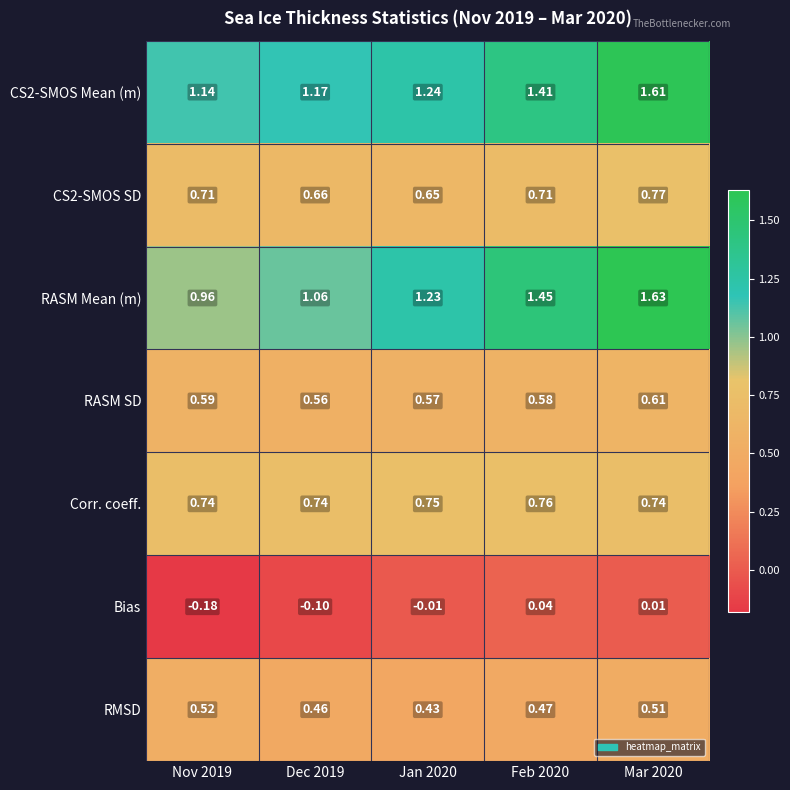

Which category has the lowest value across all series?

Nov 2019